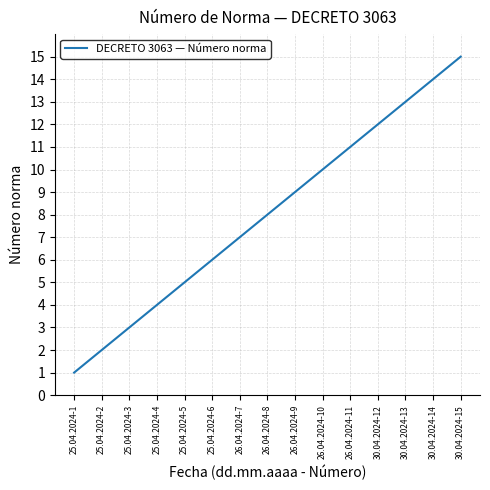

Does the chart have visible grid lines?

Yes